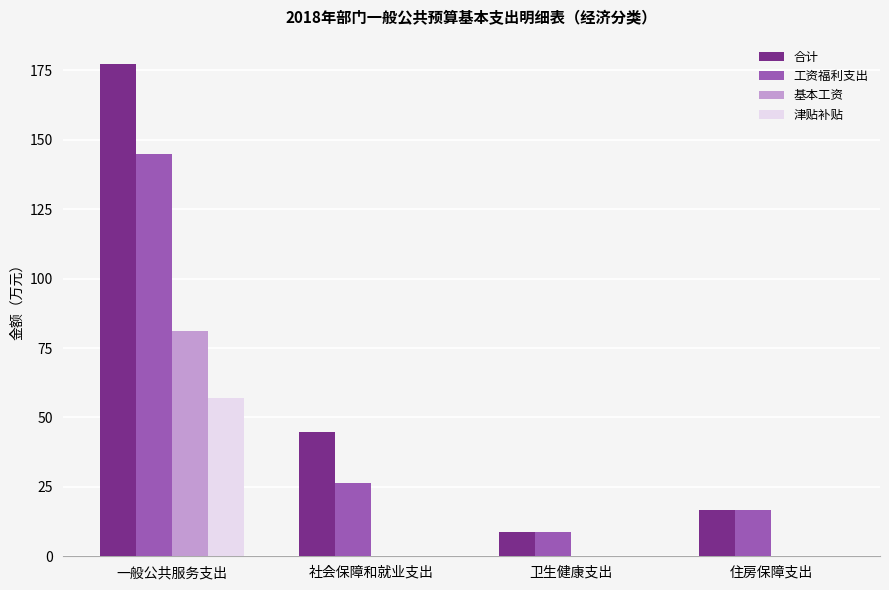

Where does the 合计 series first go above 44?

一般公共服务支出